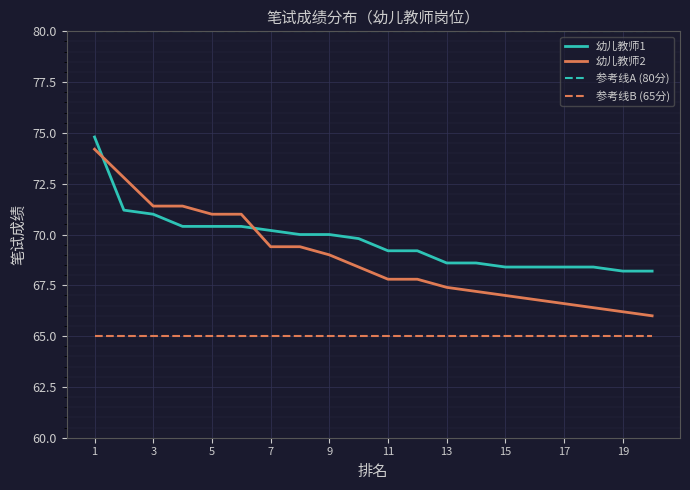

Does the chart have visible grid lines?

Yes